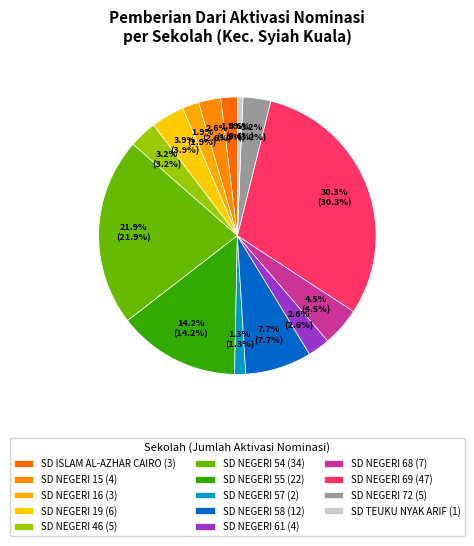

What percentage do SD NEGERI 54 and SD ISLAM AL-AZHAR CAIRO together represent?

23.9%